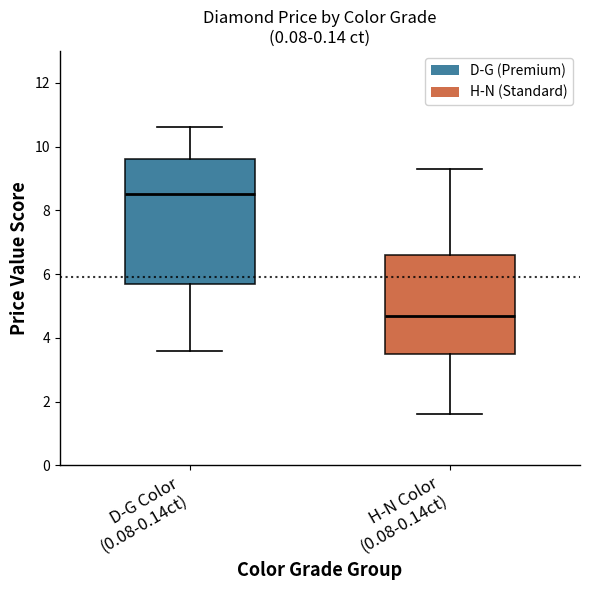

Reading left to right, read every box against the y-axis: the position of its median line, the range the box covers, and the ends of its whiskers. The values are not printed on the chart, so give them approximately, as read against the axis.

D-G Color (0.08-0.14ct): median 8.6, box 5.8 to 9.6, whiskers 3.6 to 10.6
H-N Color (0.08-0.14ct): median 4.8, box 3.6 to 6.6, whiskers 1.6 to 9.4